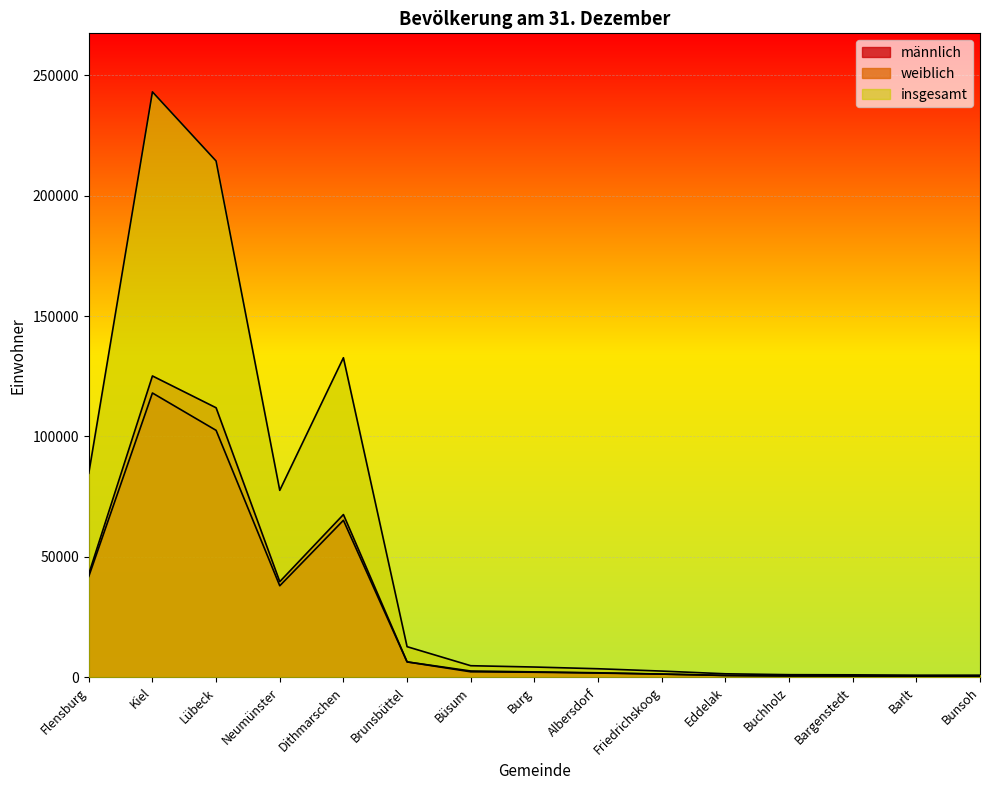

What is the minimum value shown in the chart?

397